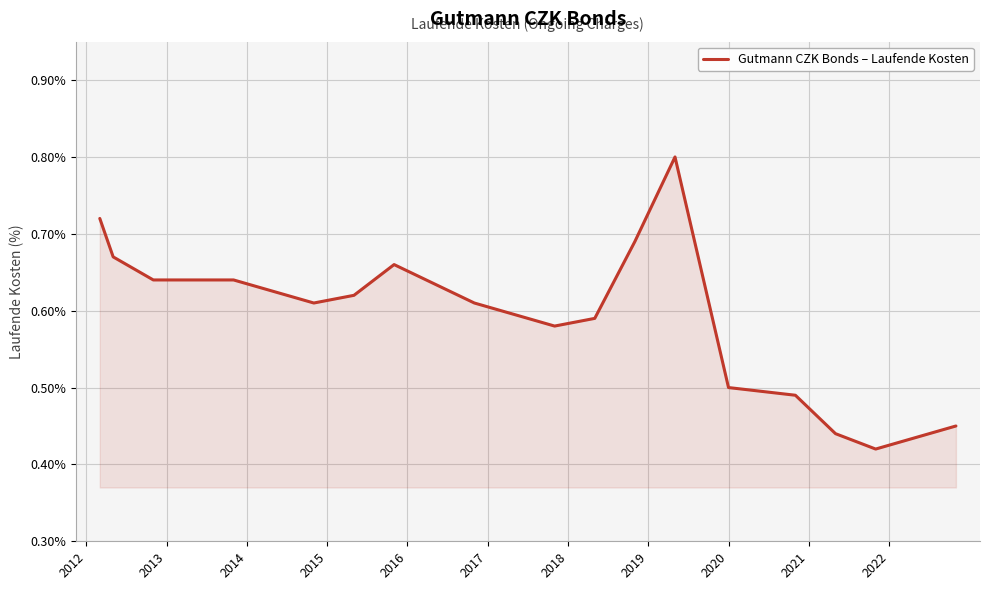

What is the maximum value shown in the chart?

0.8